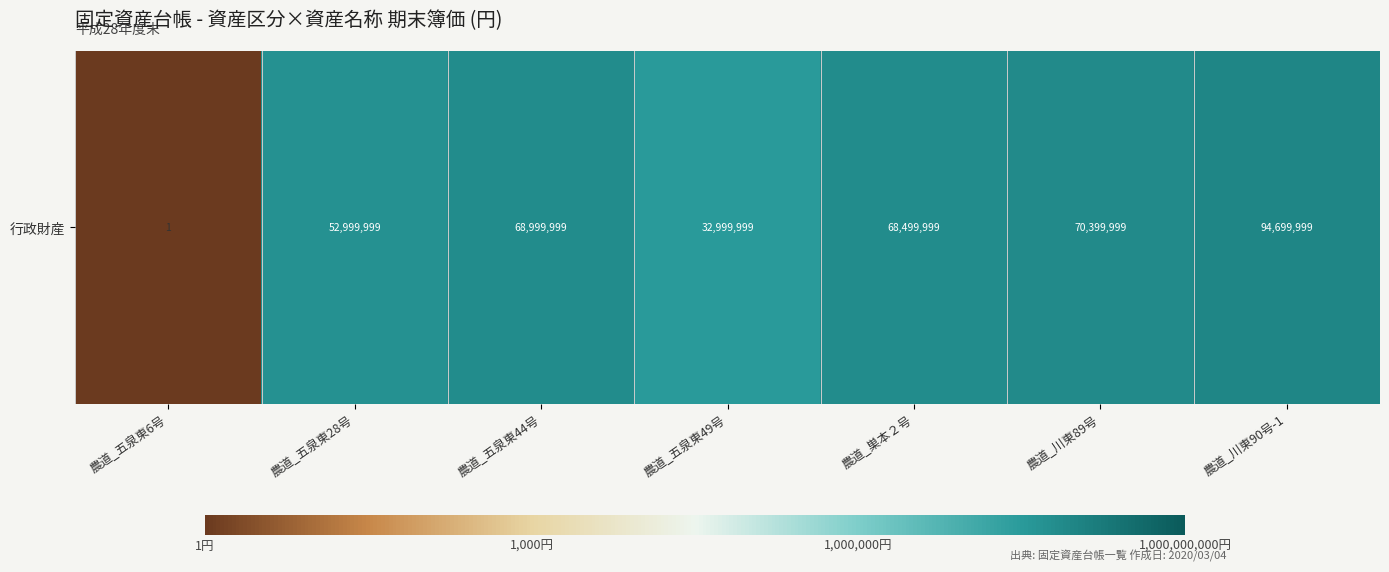

Reading left to right, extract all data points from this chart.

農道_五泉東6号=0.0	農道_五泉東28号=7.7	農道_五泉東44号=7.8	農道_五泉東49号=7.5	農道_巣本２号=7.8	農道_川東89号=7.8	農道_川東90号-1=8.0